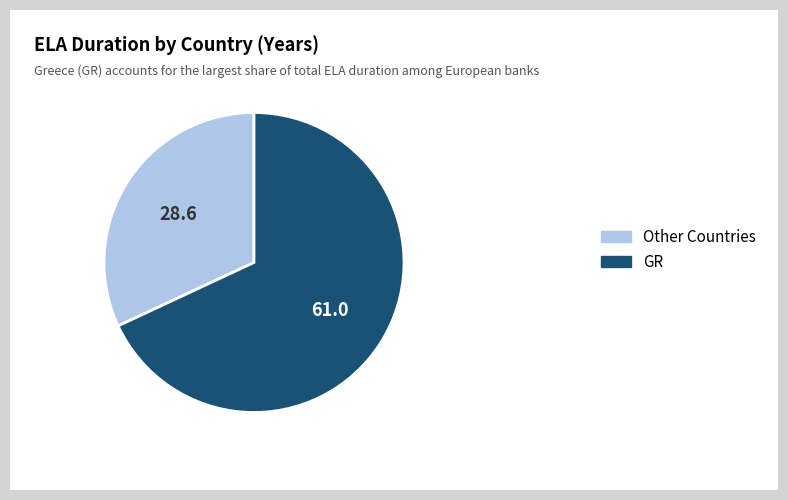

Rank the categories by value from lowest to highest.

Other Countries, GR